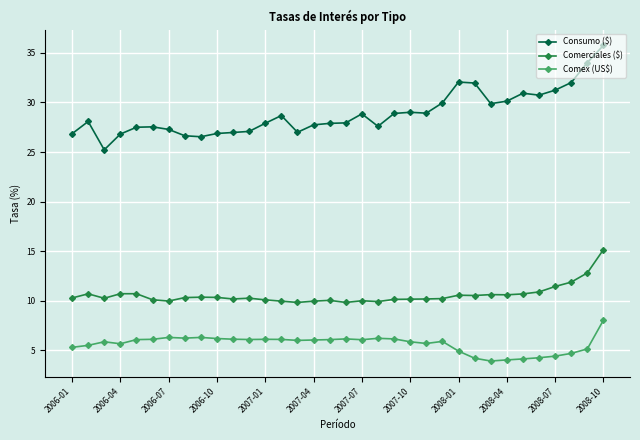

What is the value of the Comex (US$) point at the 31st from the left?

4.4